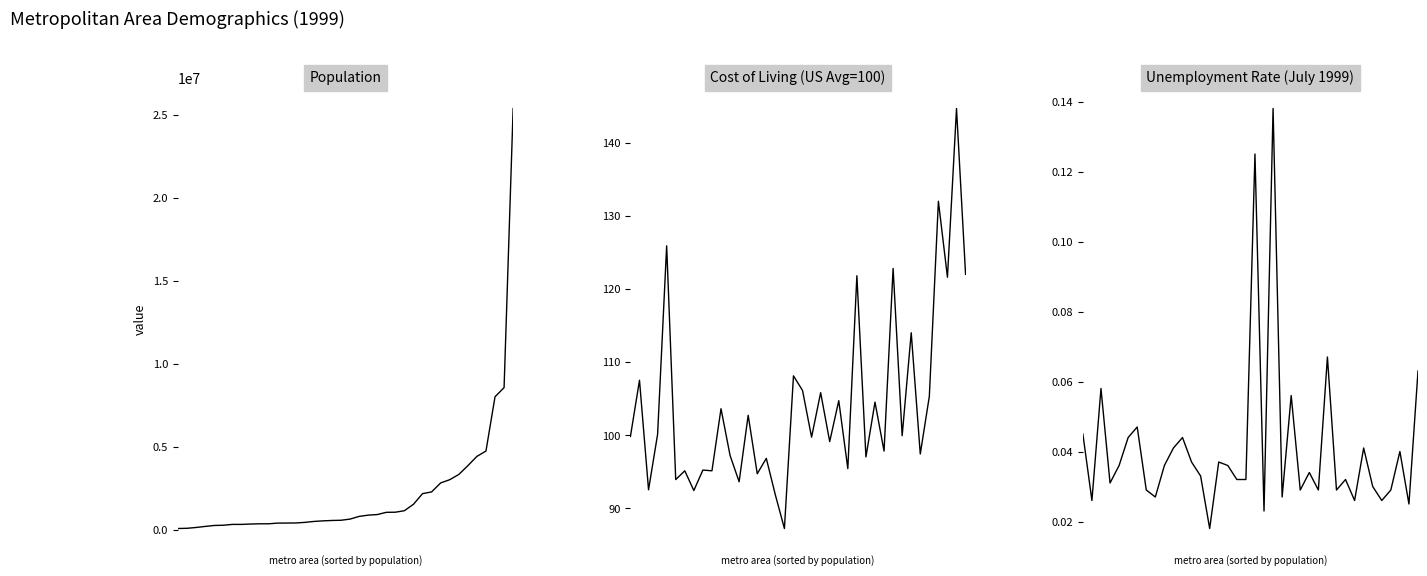

Is the value of Unemployment at 4 greater than the value of Population at 6?

No